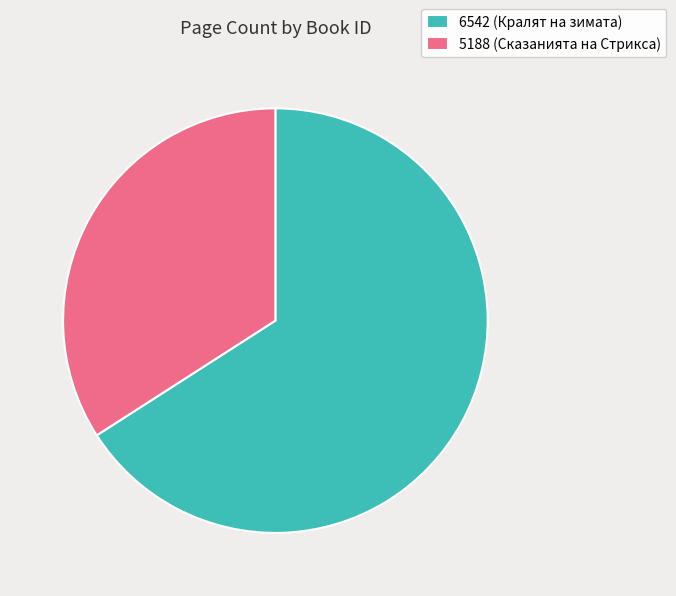

Rank the categories by value from highest to lowest.

6542, 5188